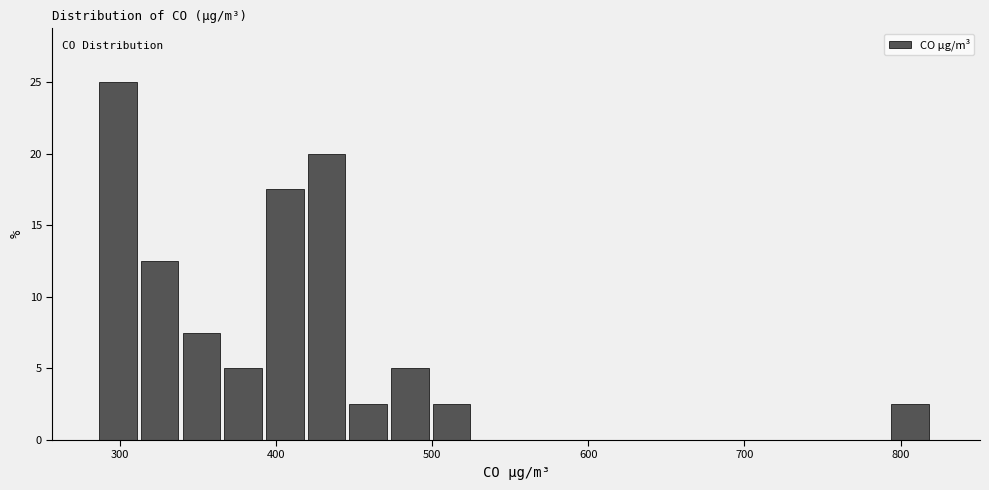

Around what value on the x-axis is the tallest bar? Give the approximate position of its centre, as read against the axis.

300